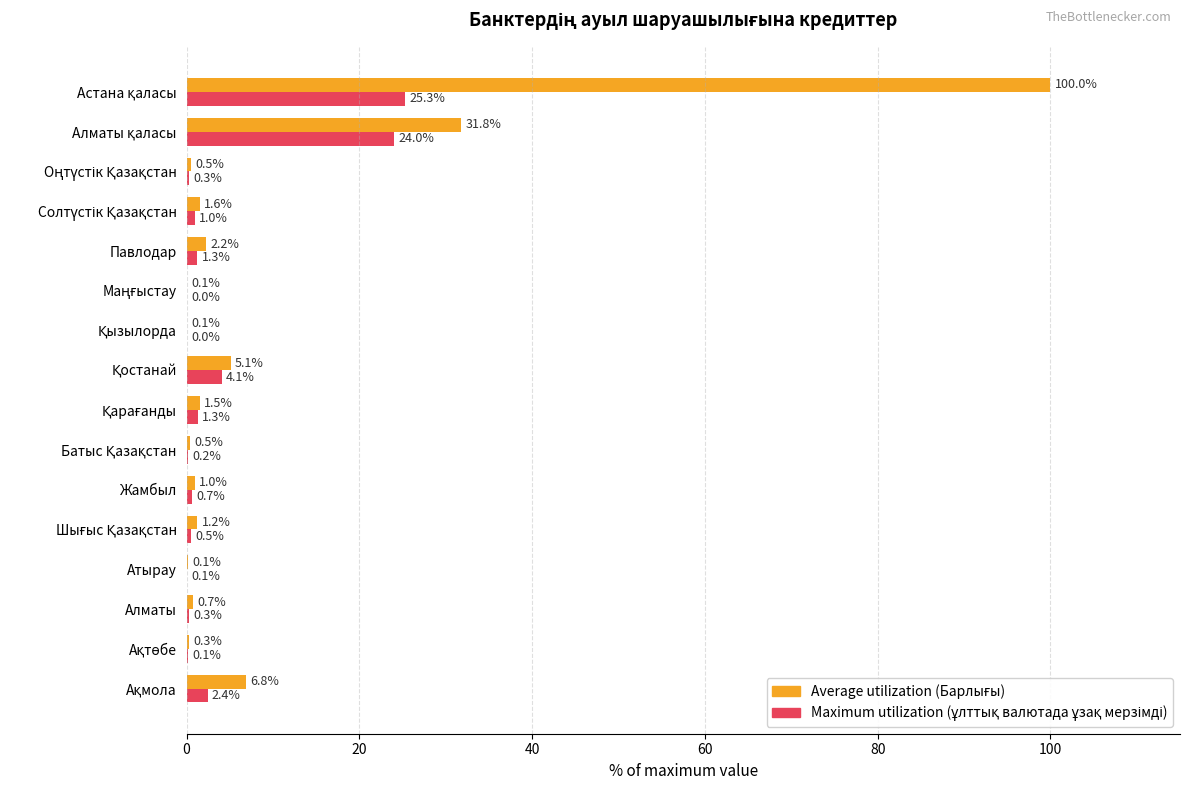

How many data points does each series have?

16